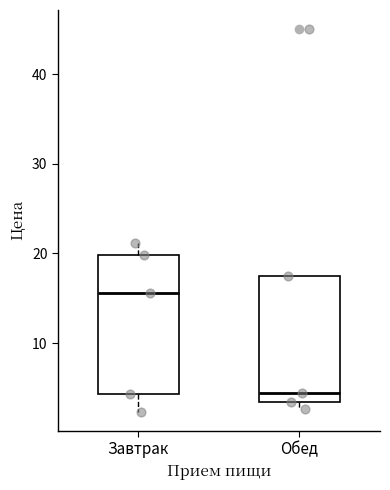

Where does the upper whisker of the box for Завтрак end on the y-axis? The values are not printed on the chart, so give them approximately, as read against the axis.

21